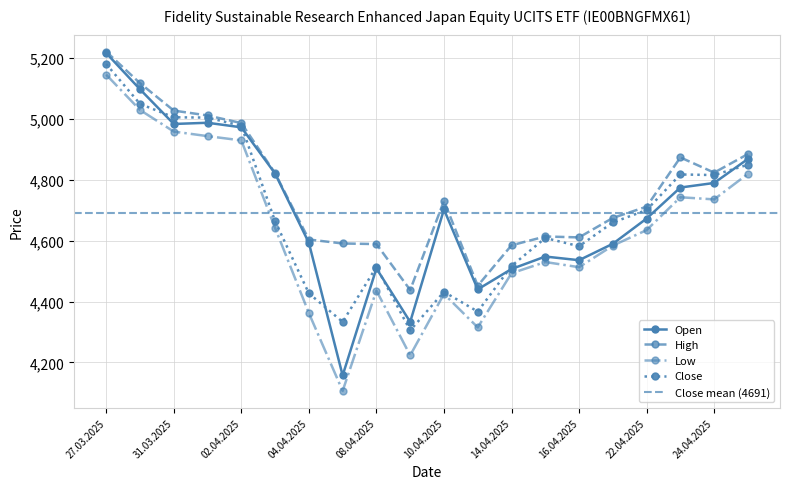

Where is the first local minimum for High?

09.04.2025